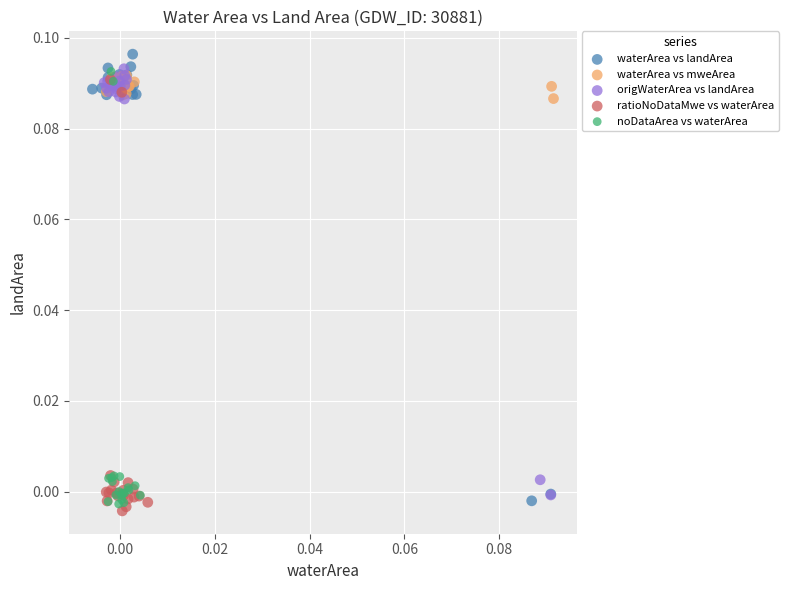

Which series reaches the minimum Y coordinate?

ratioNoDataMwe vs waterArea